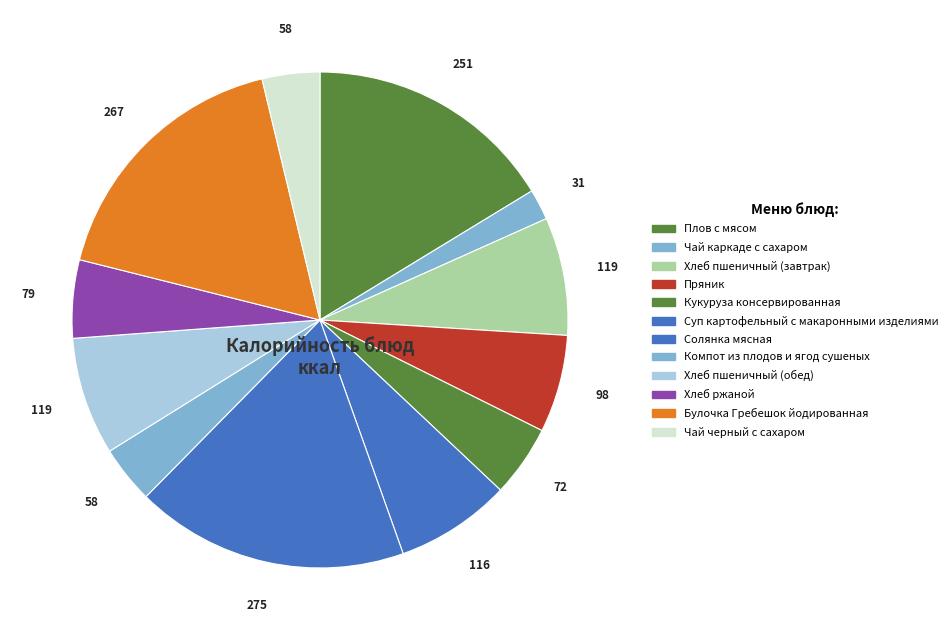

Approximately how many times larger is the value at Хлеб пшеничный (завтрак) compared to Суп картофельный с макаронными изделиями?

1.0